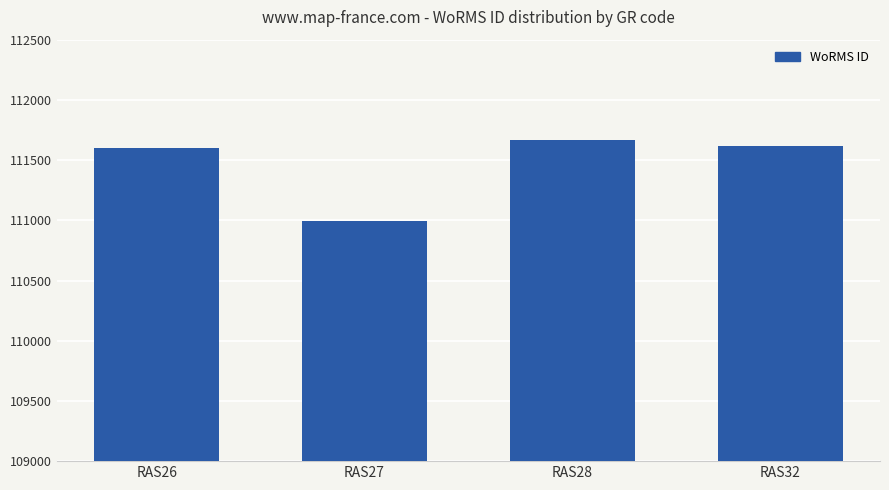

Read the value at RAS26, to the nearest 100.

111600